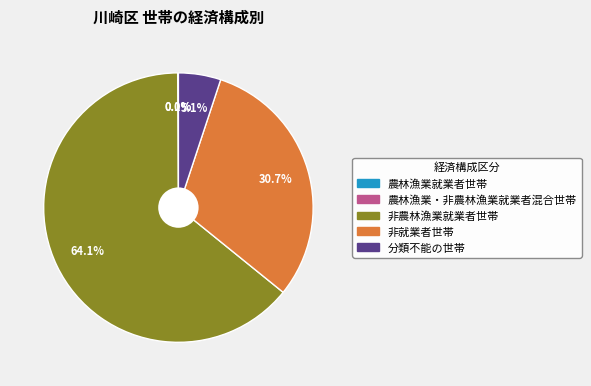

Does any single category account for the majority?

Yes